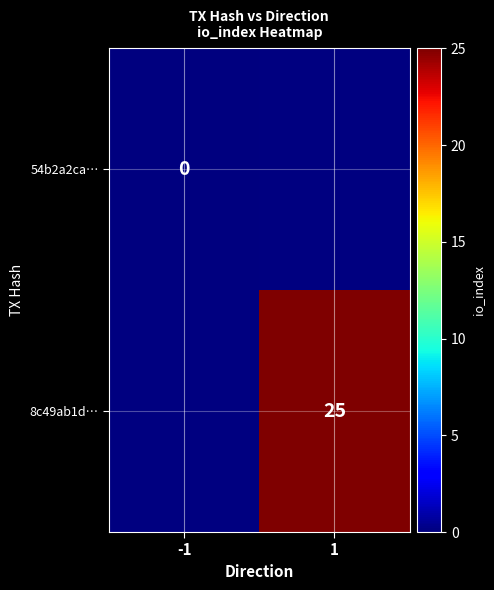

The 8c49ab1d… series shows 12 at 1. True or false?

False